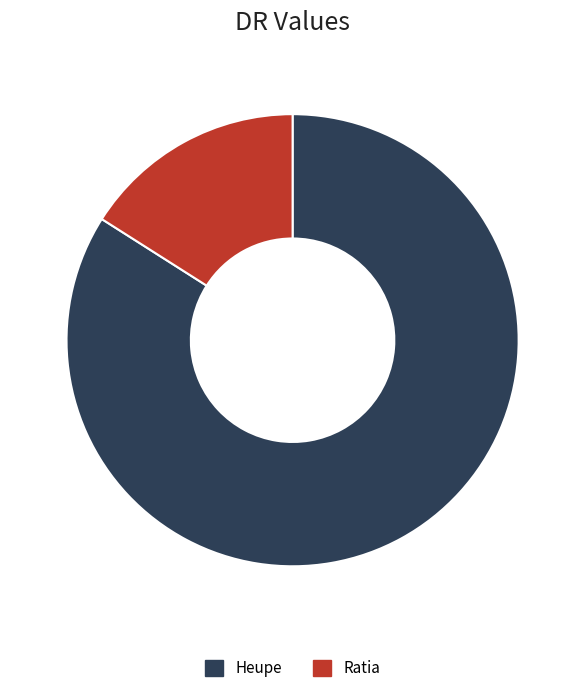

Is it true that Heupe is 76% of the pie?

False